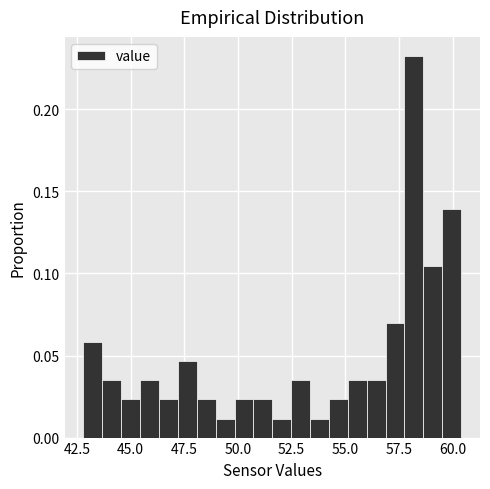

Around what value on the x-axis is the tallest bar? Give the approximate position of its centre, as read against the axis.

58.0